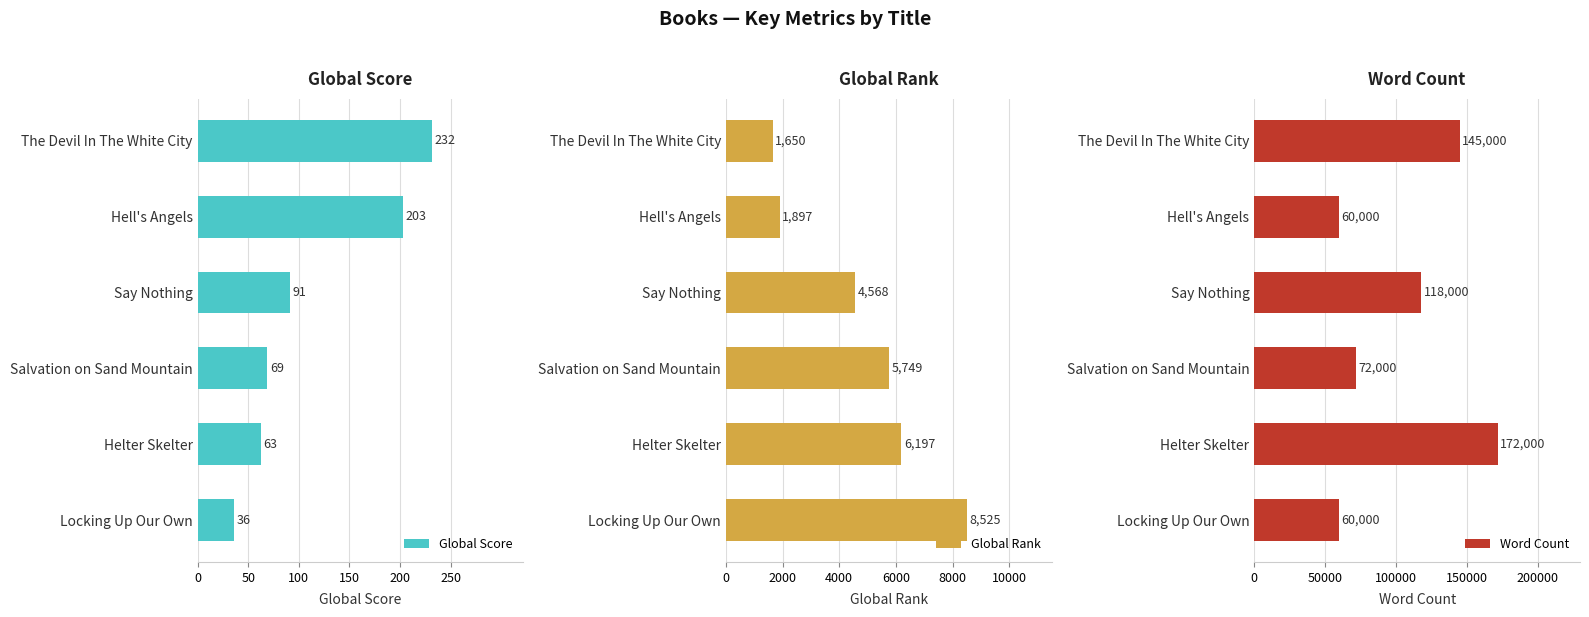

Count the number of data series in this chart.

3